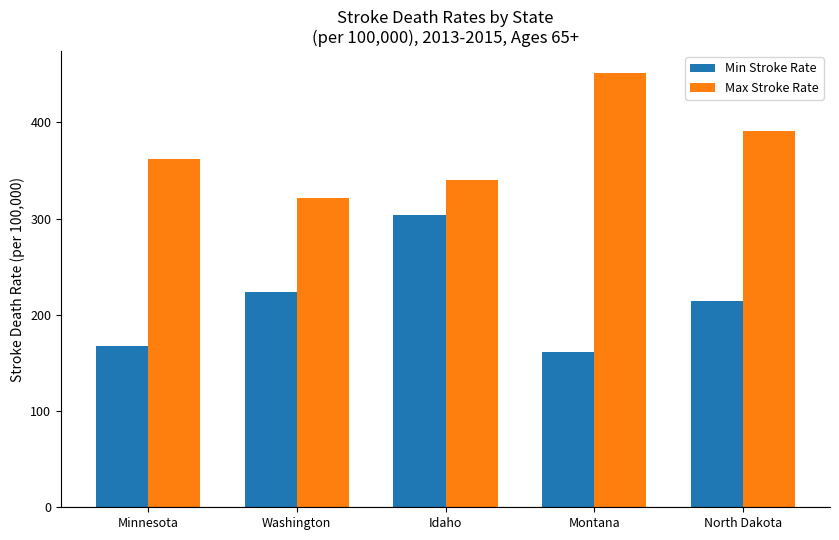

Which series has the largest total across all categories?

Max Stroke Rate